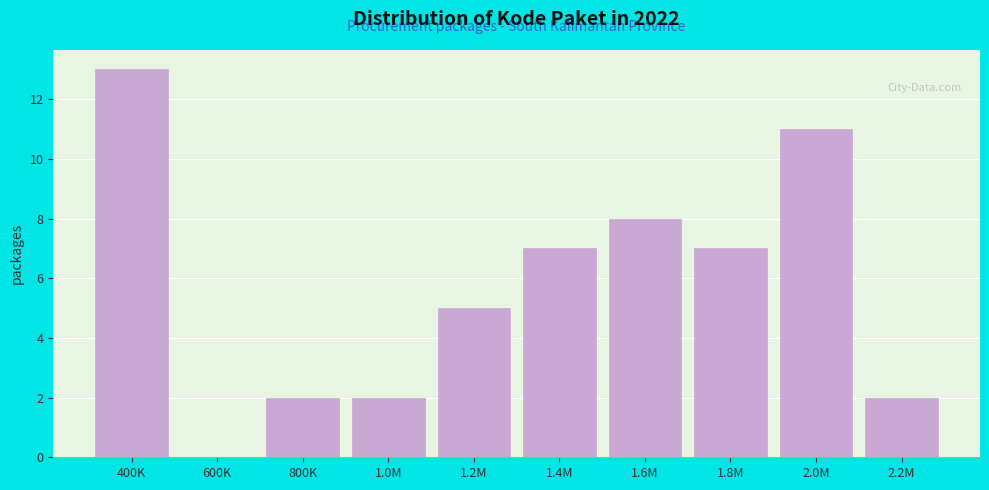

Reading left to right, transcribe all the data shown in this chart.

400K=13	600K=0	800K=2	1.0M=2	1.2M=5	1.4M=7	1.6M=8	1.8M=7	2.0M=11	2.2M=2